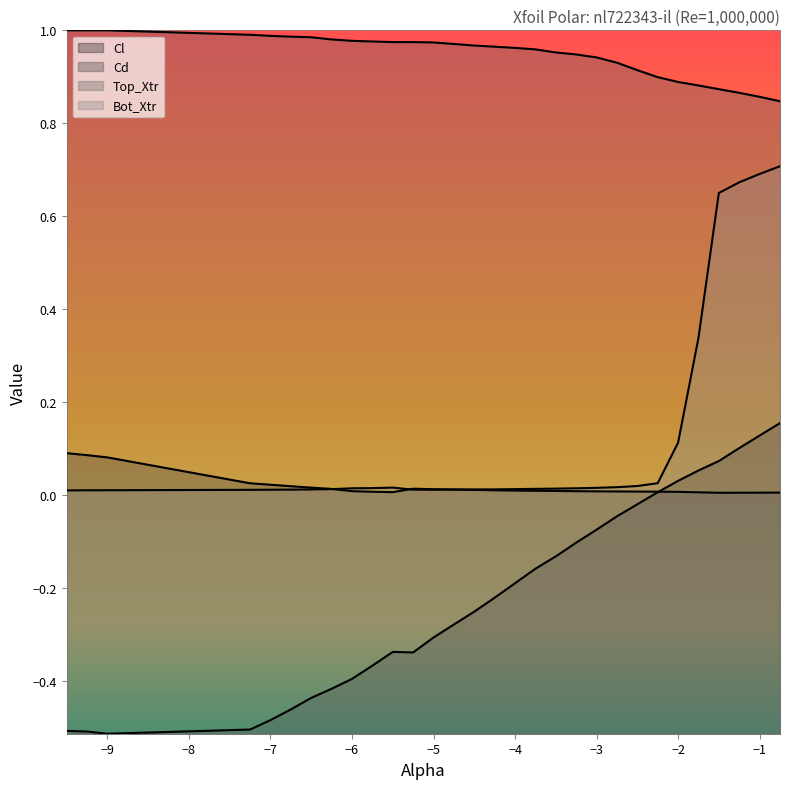

Rank the series by their maximum value, from highest to lowest.

Top_Xtr, Bot_Xtr, Cl, Cd